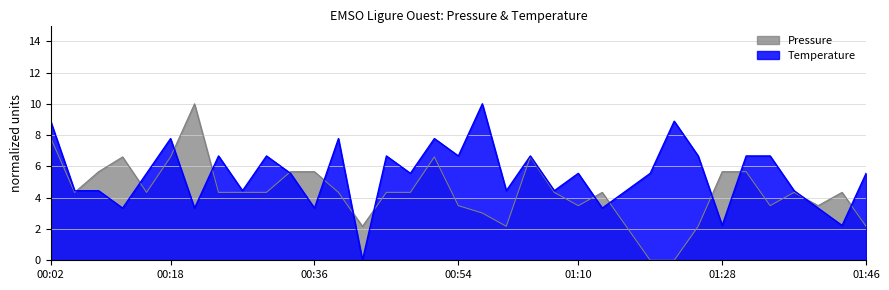

At which label is Temperature closest to 5?

00:15